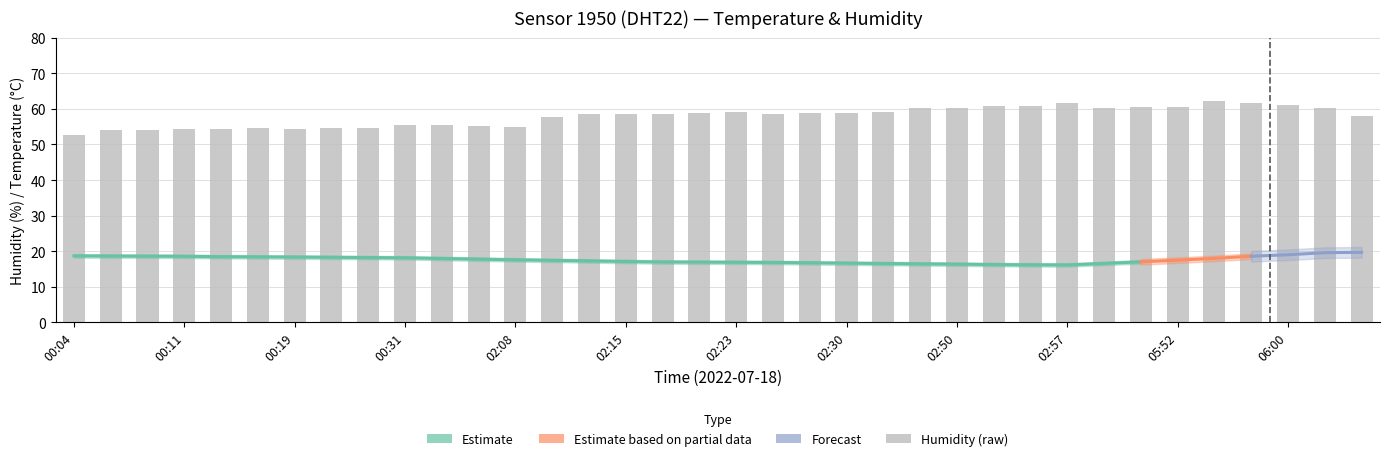

What is the difference between the highest and lowest values at 03:30?

44.3